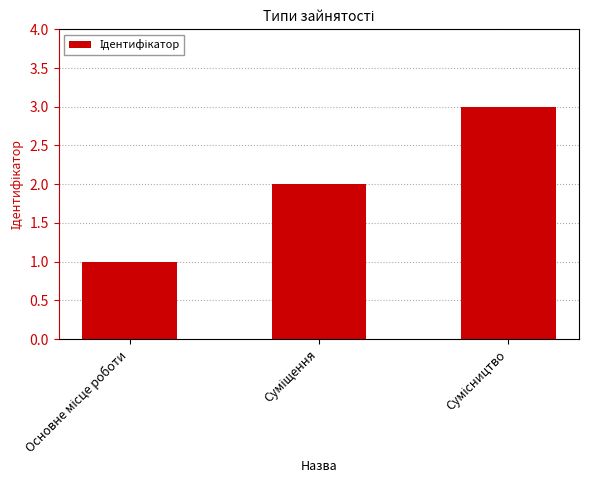

What is the sum of all values?

6